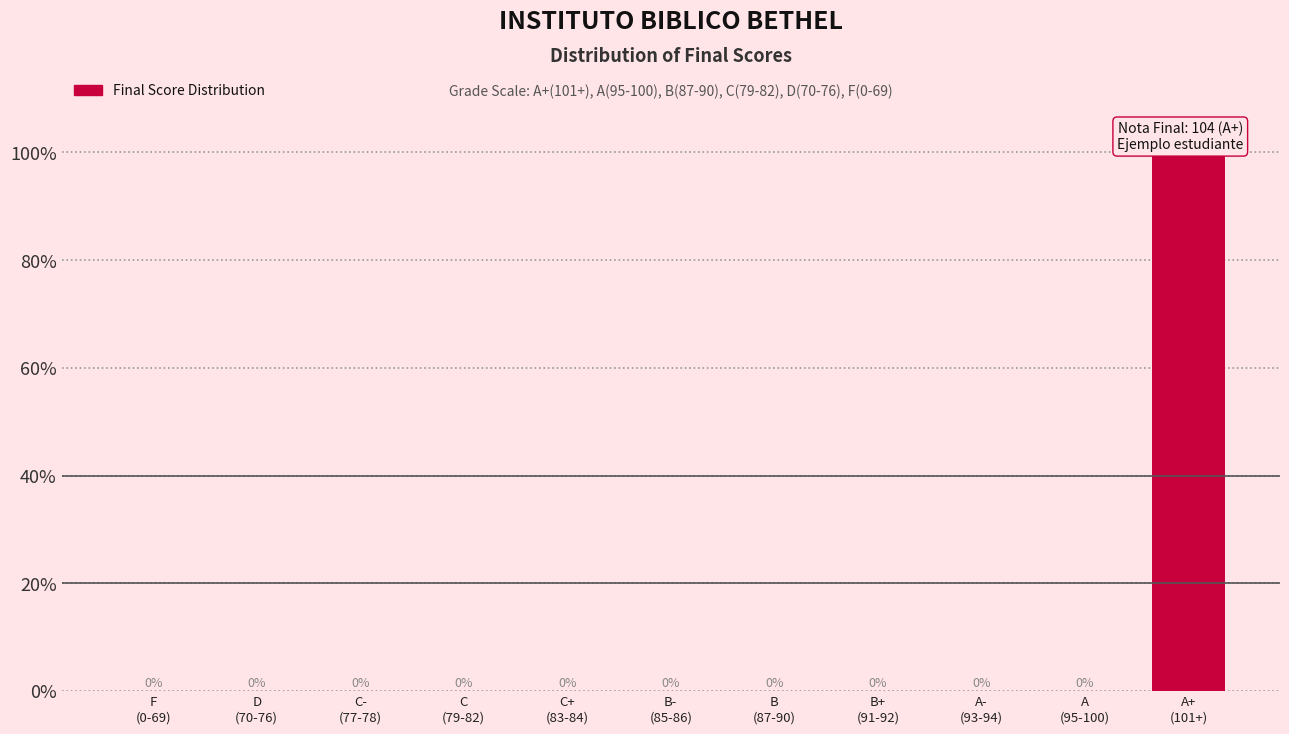

What is the greatest value displayed?

100